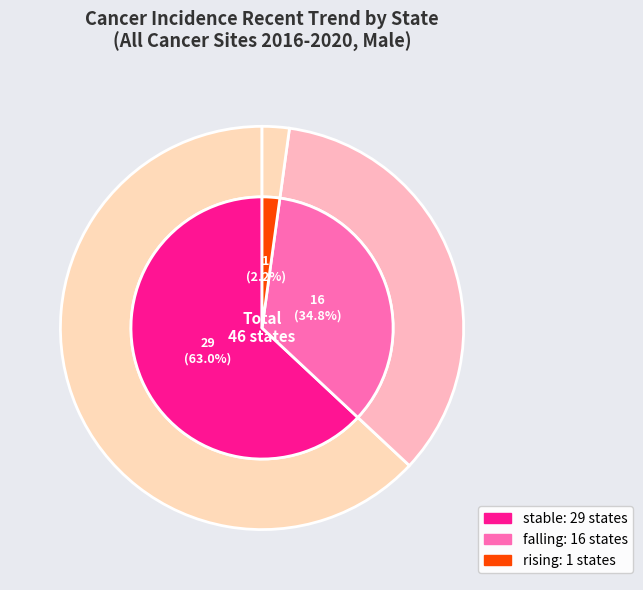

True or false: rising accounts for 2% of the total.

True